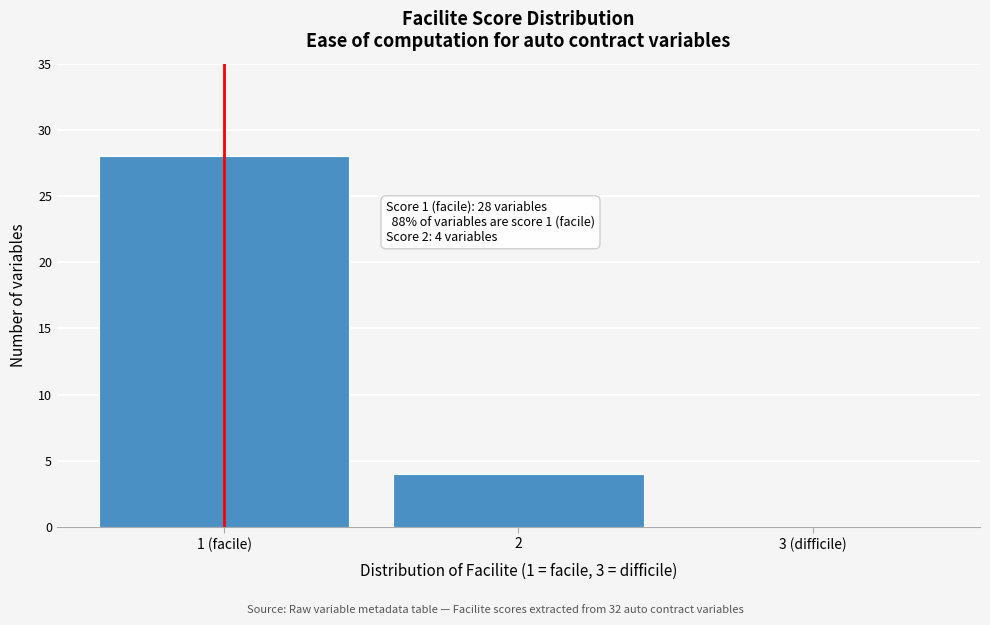

Reading left to right, transcribe all the data shown in this chart.

1 (facile)=28	2=4	3 (difficile)=0